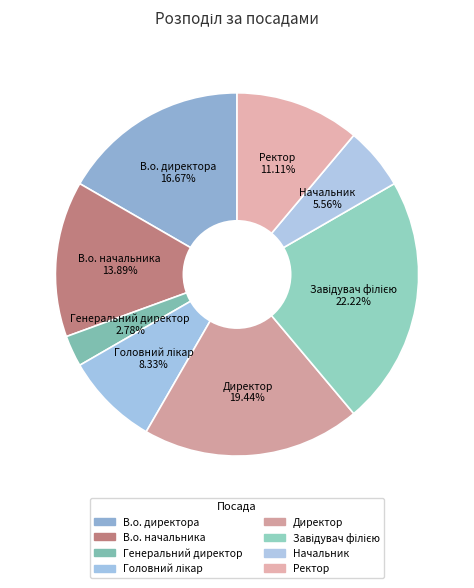

Is there any slice that represents more than half of the pie?

No